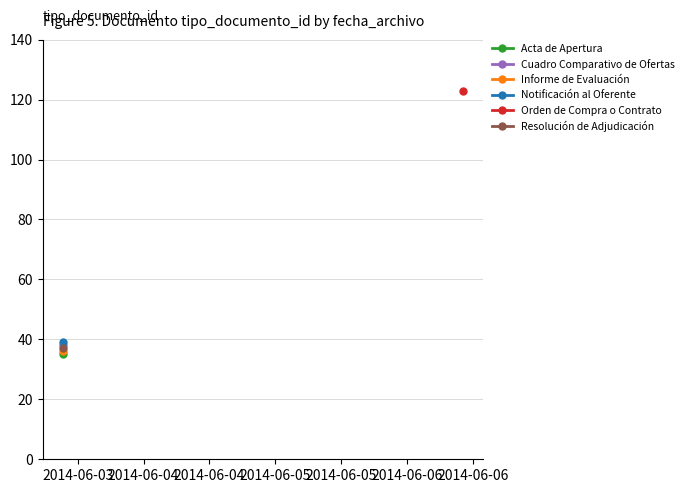

Which label corresponds to the smallest value in the chart?

2014-06-03